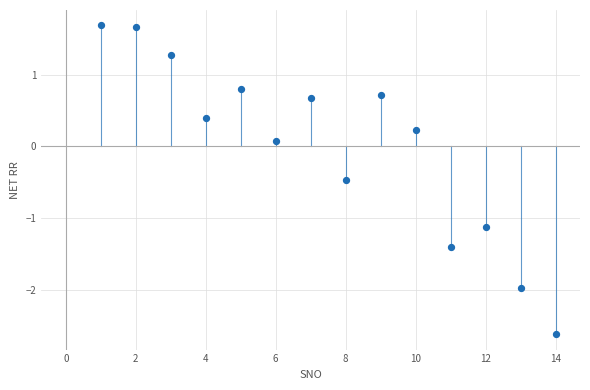

What is the range of X values (max minus min)?

13.0